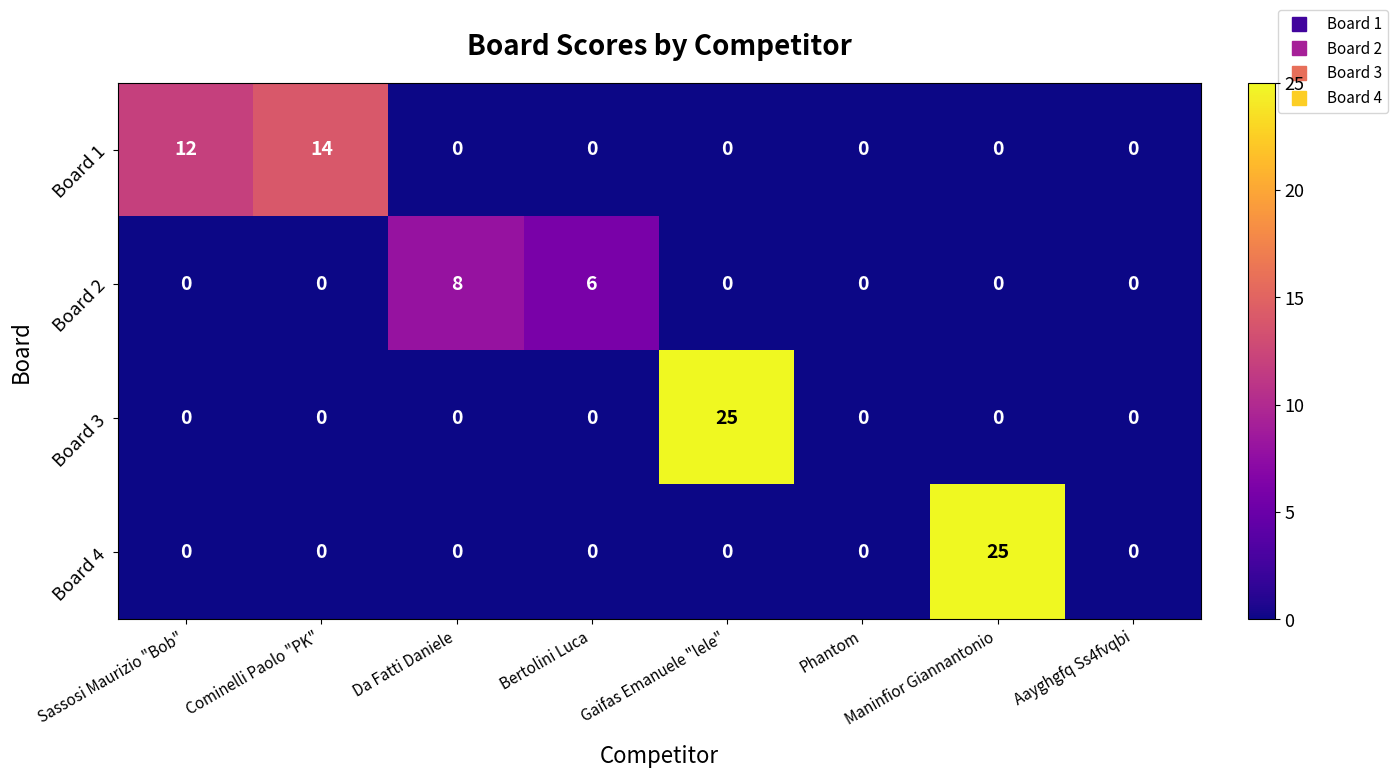

What is the maximum value shown in the chart?

25